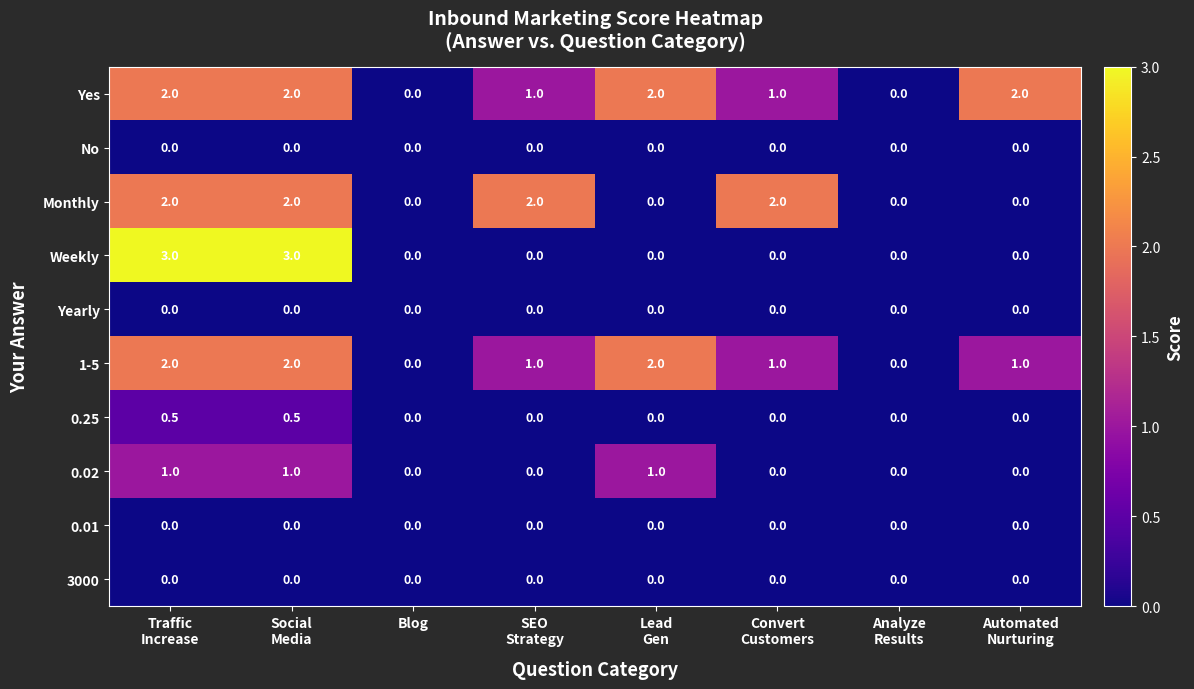

How many Weekly values are between 0 and 3?

8